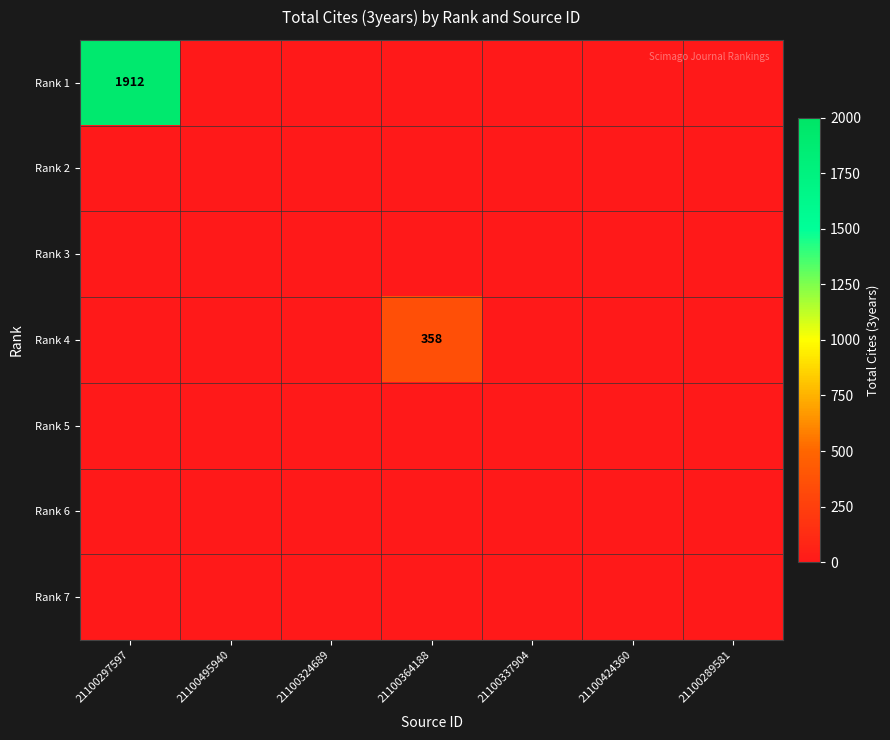

Which series has the largest total across all categories?

Rank 1